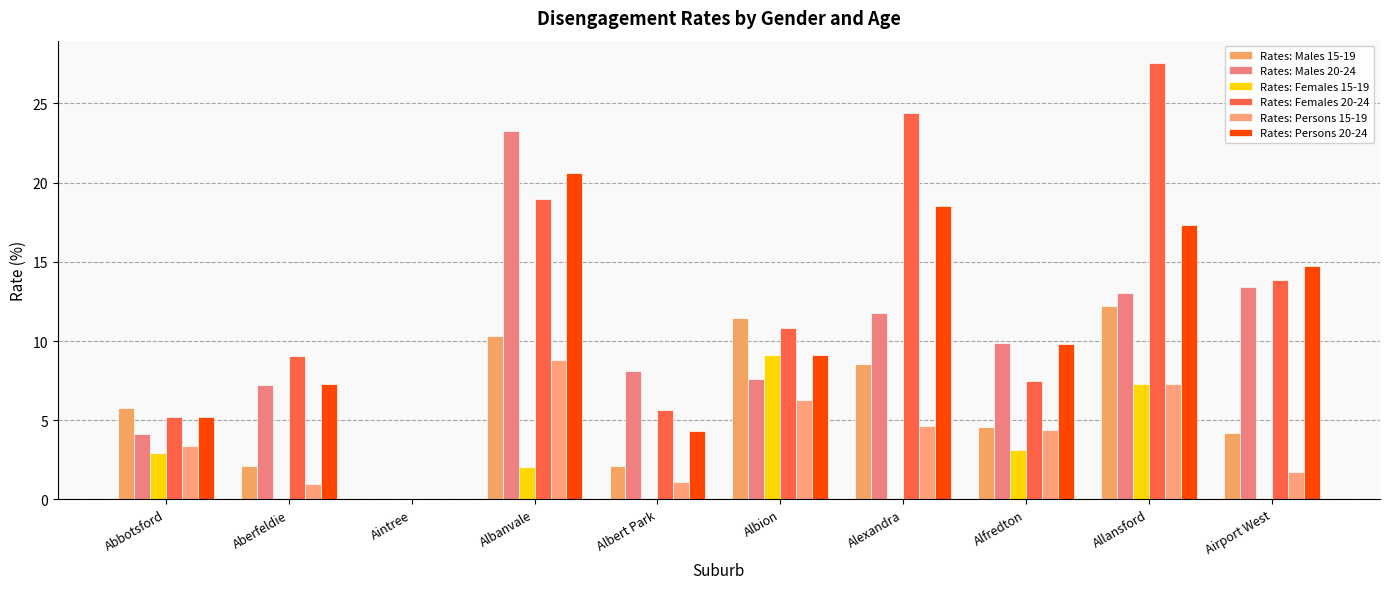

What is the difference between the second highest and minimum values in the Rates: Females 20-24 series?

24.4